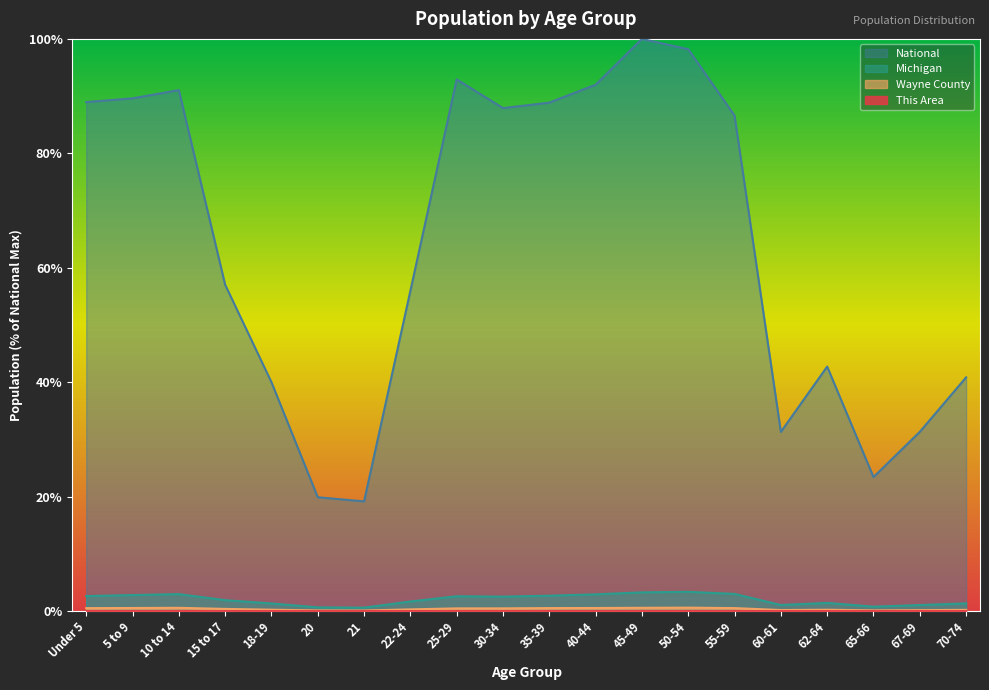

Reading left to right, transcribe all the data shown in this chart.

This Area: 0.0	0.0	0.0	0.0	0.0	0.0	0.0	0.0	0.0	0.0	0.0	0.0	0.0	0.0	0.0	0.0	0.0	0.0	0.0	0.0
Wayne County: 0.5	0.5	0.6	0.4	0.3	0.1	0.1	0.3	0.5	0.5	0.5	0.5	0.6	0.6	0.5	0.2	0.2	0.1	0.2	0.2
Michigan: 2.6	2.8	3.0	1.9	1.3	0.7	0.6	1.7	2.6	2.5	2.7	2.9	3.3	3.4	3.0	1.1	1.4	0.8	1.1	1.3
National: 89.0	89.6	91.1	57.0	40.0	19.9	19.2	56.0	92.9	87.9	88.9	92.0	100.0	98.2	86.6	31.3	42.7	23.4	31.3	40.9